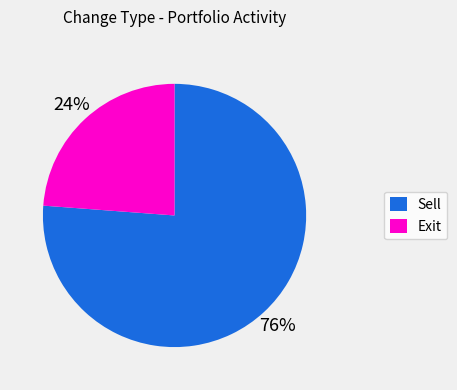

Between Sell and Exit, which is larger?

Sell